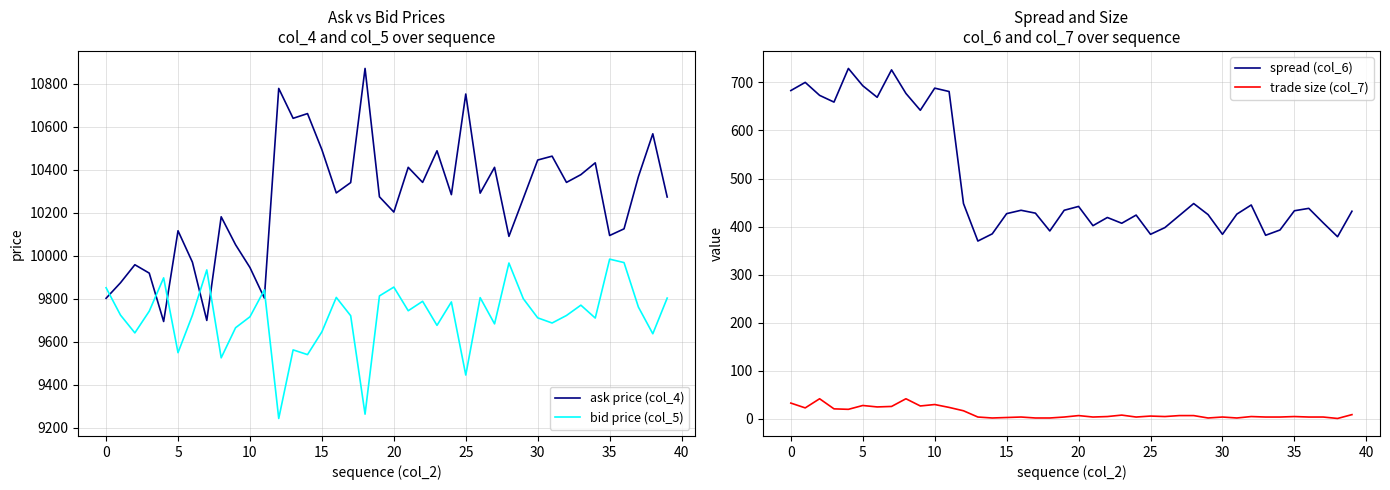

How many categories are shown in the chart?

40